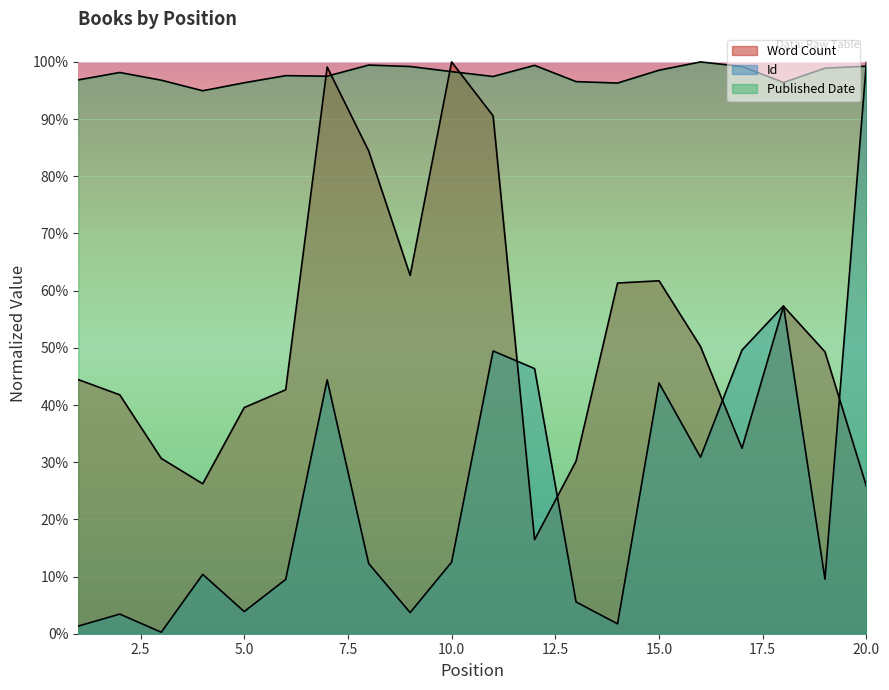

What is the difference between the highest and lowest values at 9?

1.0